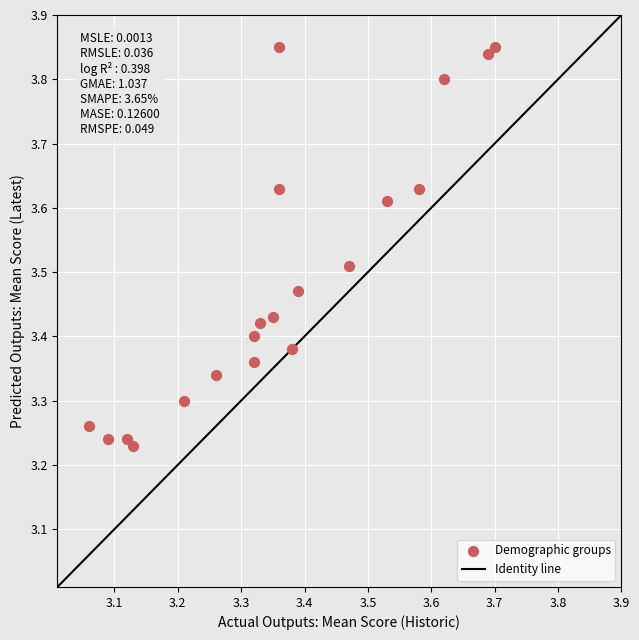

What is the range of X values (max minus min)?

0.6